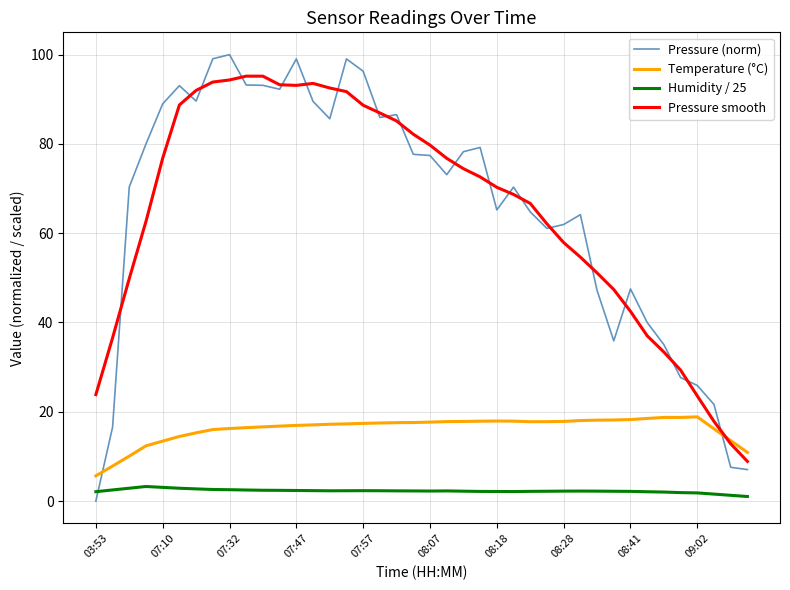

What is the lowest value of the Pressure smooth series?

8.9